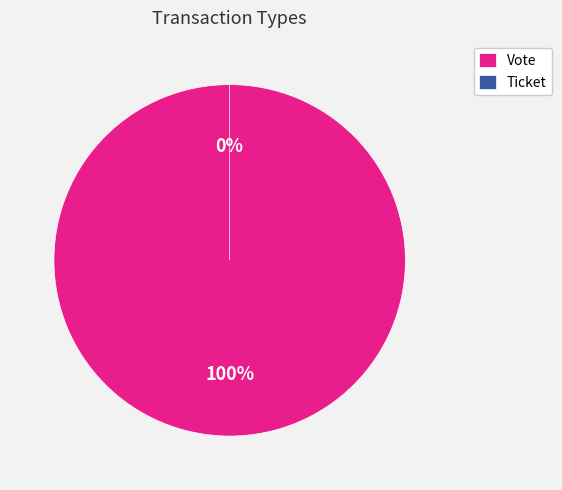

Count the number of slices in the pie.

2